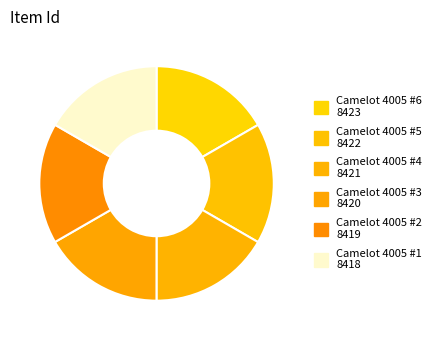

To the nearest percent, what is the average slice percentage?

17%